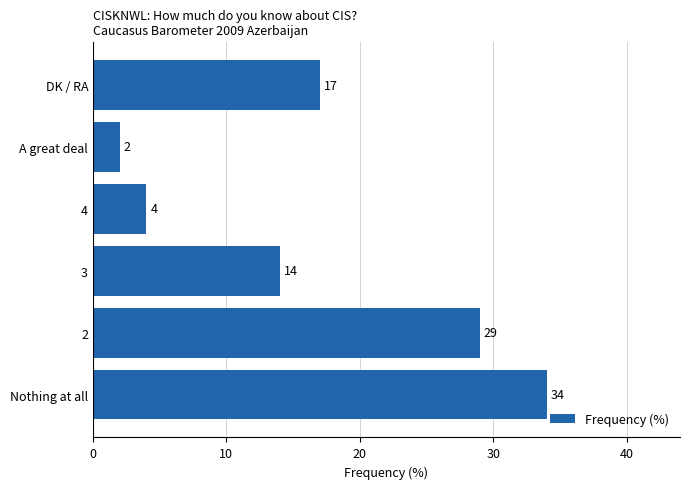

Which has a higher value, 2 or Nothing at all?

Nothing at all